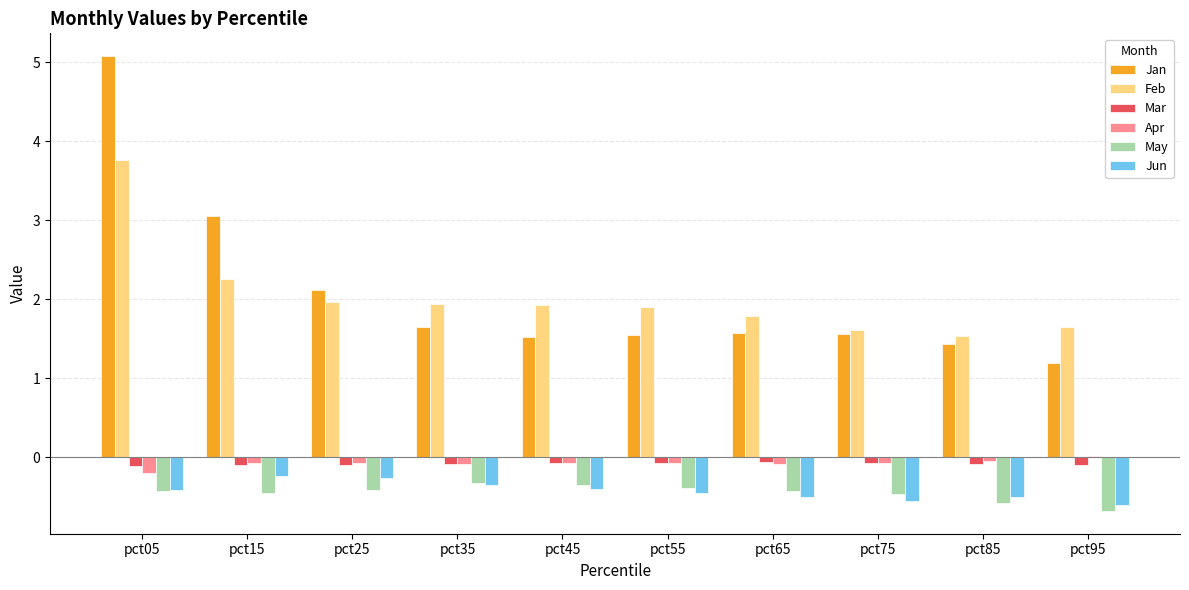

Which series has the largest range (max minus min)?

Jan